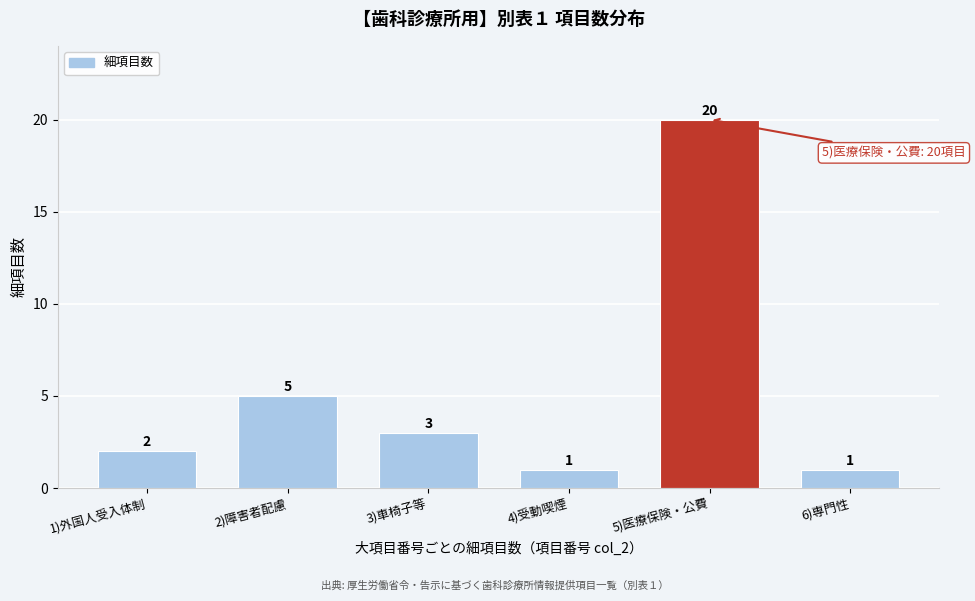

Reading left to right, what are all the values shown in this chart?

1)外国人受入体制=2	2)障害者配慮=5	3)車椅子等=3	4)受動喫煙=1	5)医療保険・公費=20	6)専門性=1